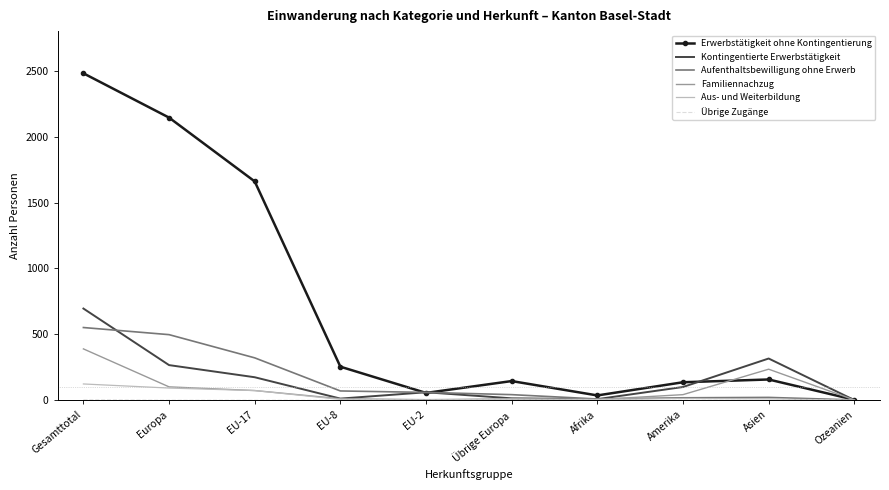

At how many categories does at least one series exceed 514?

3